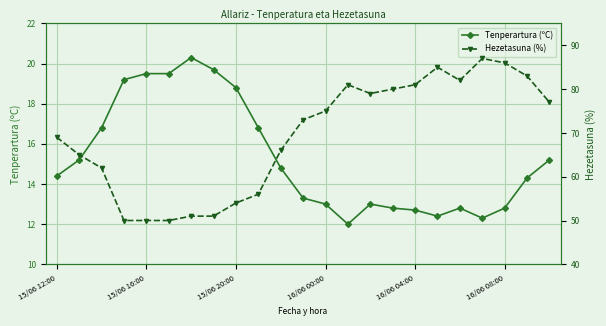

At which category does Tenperartura (ºC) reach its first local valley?

13